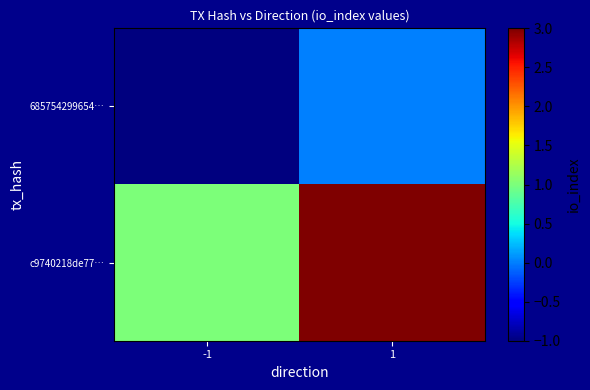

Reading left to right, list all the values displayed in this chart.

685754299654…: -1=-1	1=0
c9740218de77…: -1=1	1=3